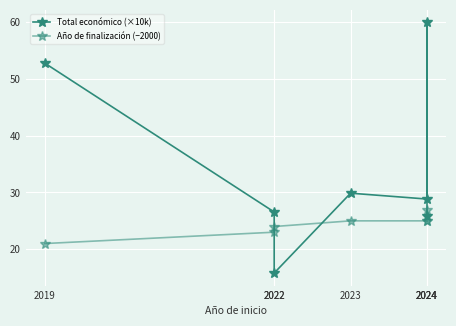

Reading left to right, extract all data points from this chart.

Total económico (×10k): 52.8	26.6	15.8	29.9	28.8	60.0	25.8
Año de finalización (−2000): 21.0	23.0	24.0	25.0	25.0	27.0	25.0